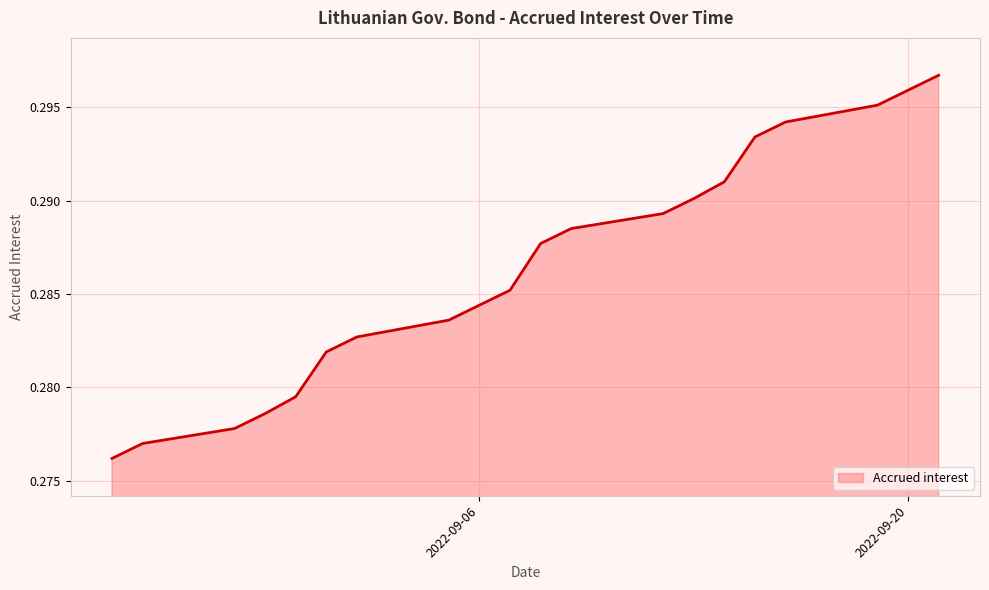

What is the average value?

0.3